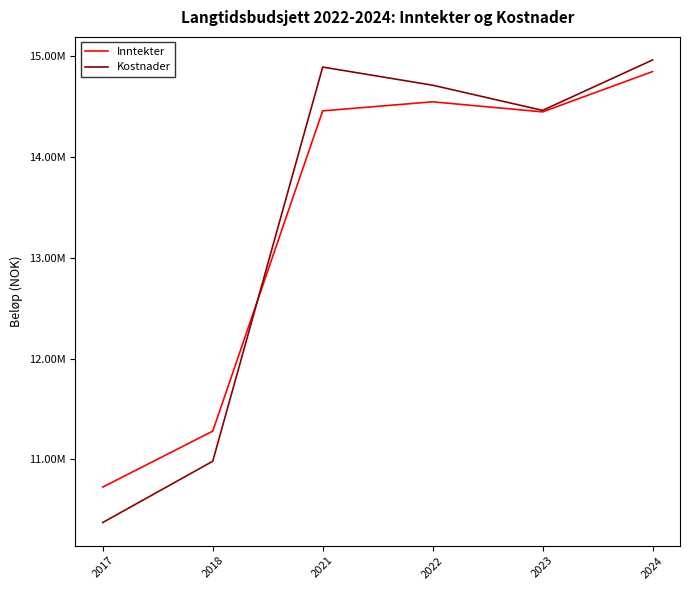

What is the maximum value shown in the chart?

14965000